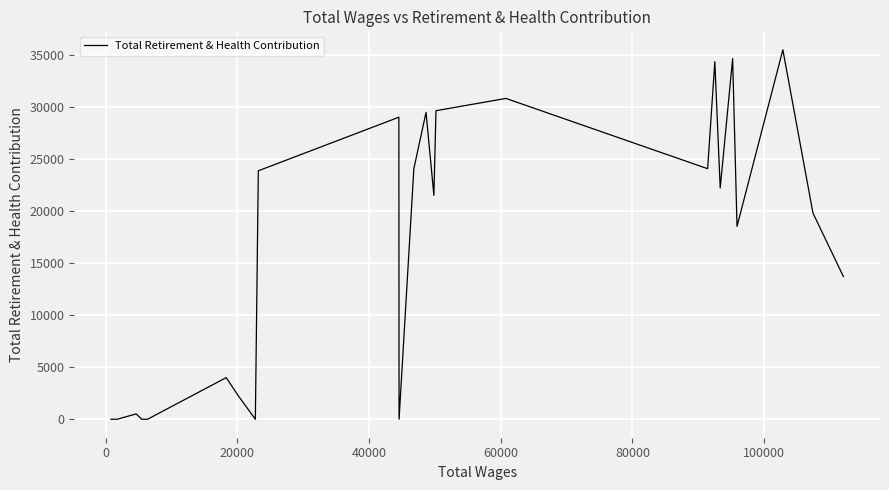

What is the maximum value shown in the chart?

35521